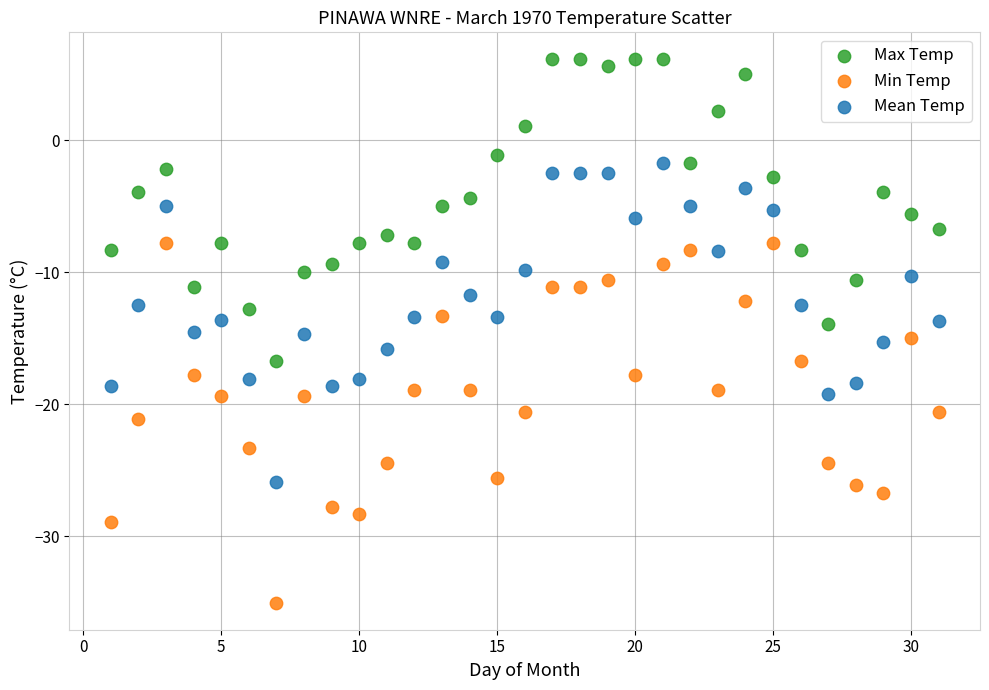

Across all data points, what is the range of X values (max minus min)?

30.0